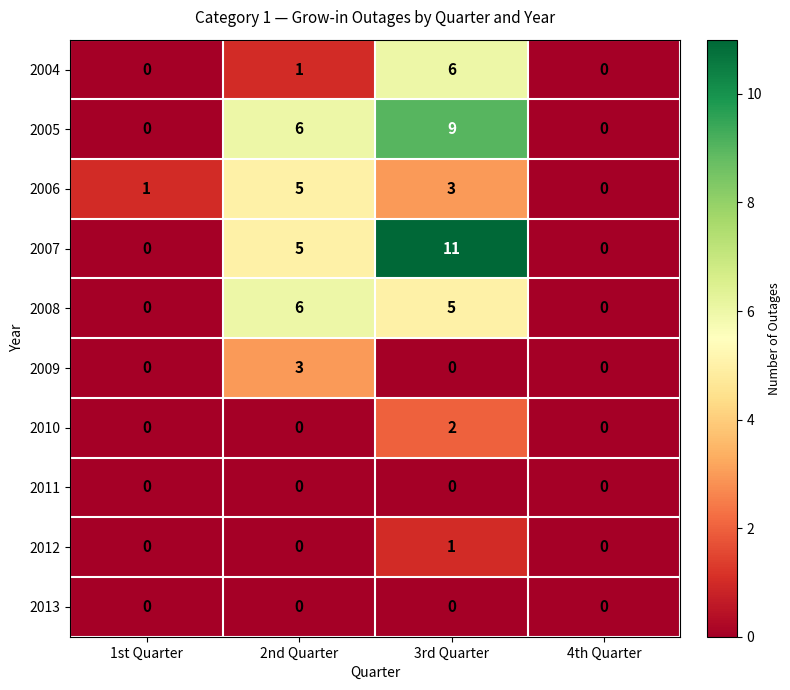

What is the sum of all 2006 values?

9